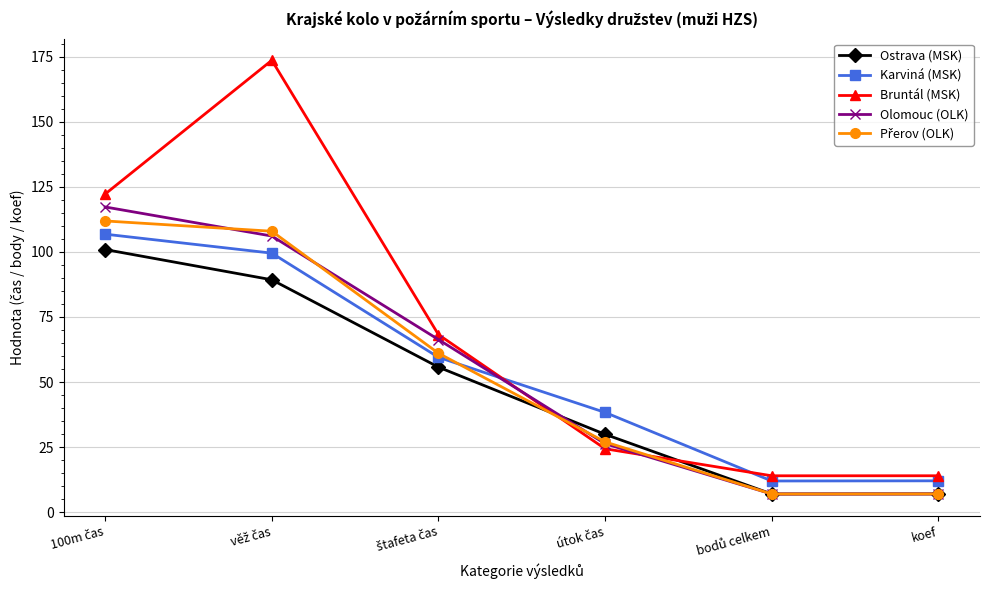

What is the smallest value displayed?

7.0